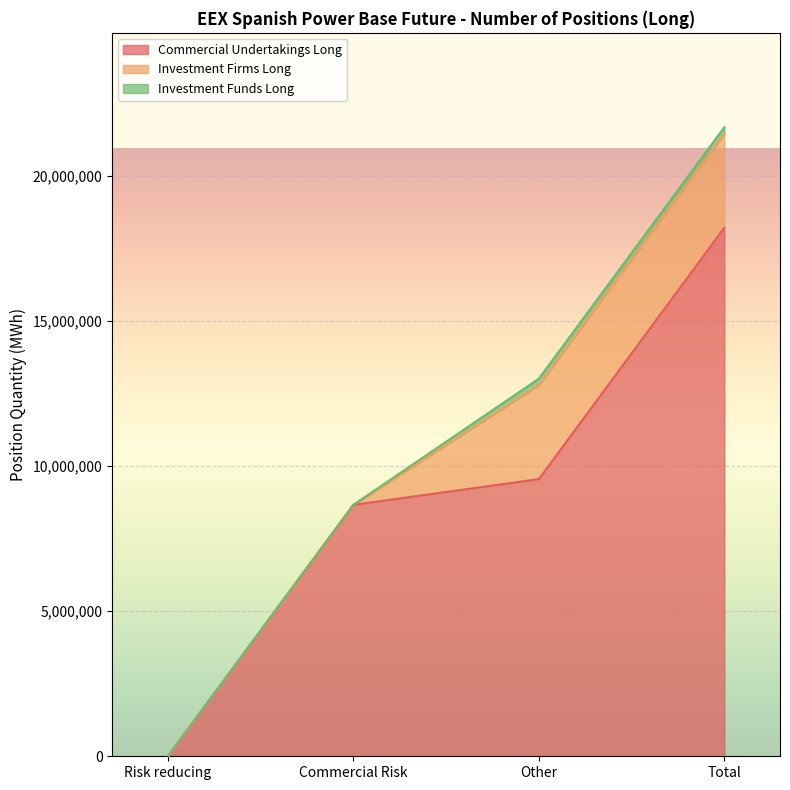

The value of Investment Funds Long at Commercial Risk is -99999. True or false?

False